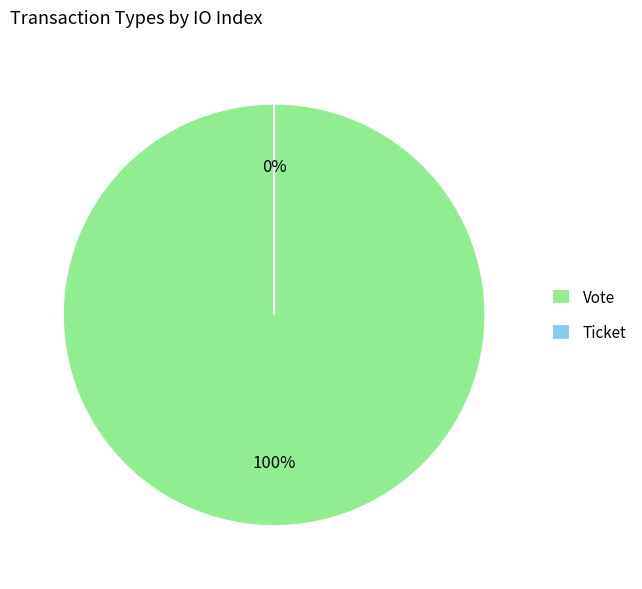

To the nearest percent, what is the average slice percentage?

50%